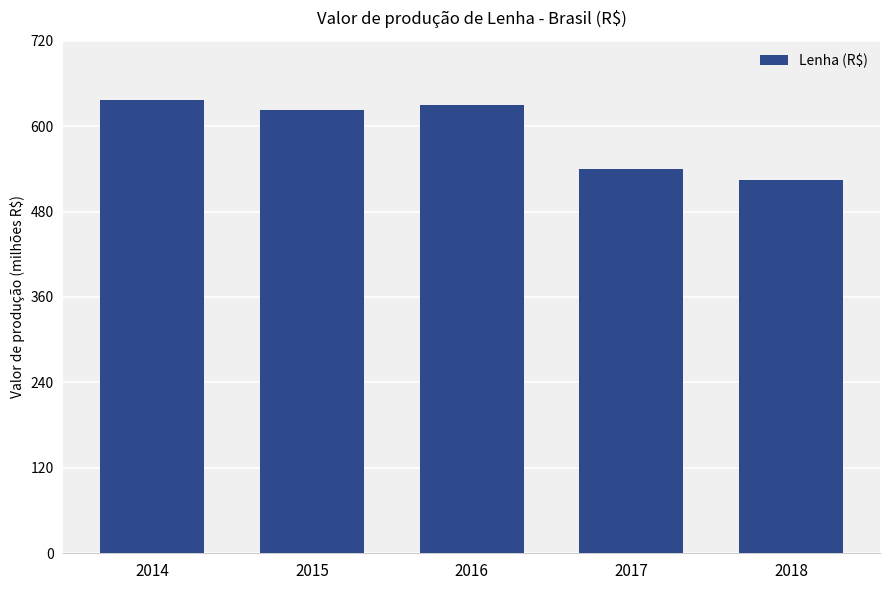

Read the value at 2015.

623032524.1